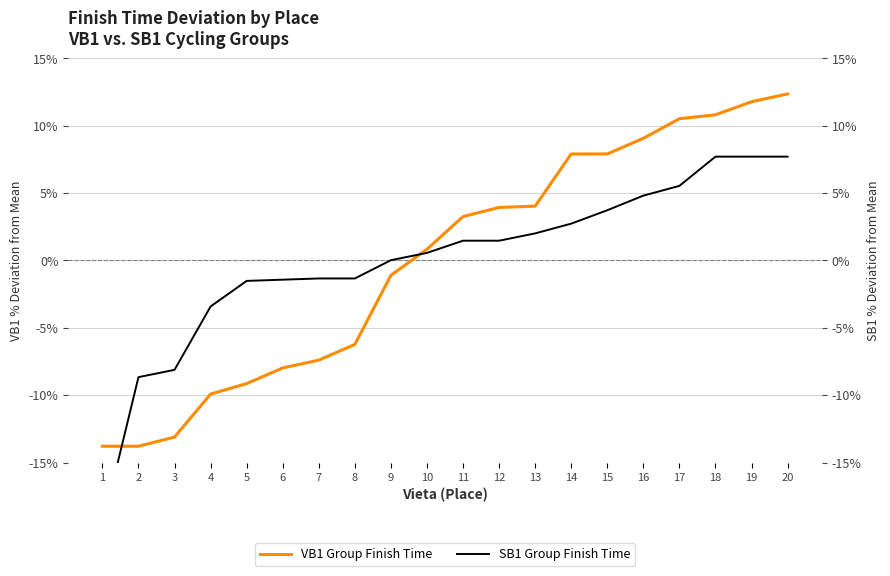

The SB1 Group Finish Time series shows 2.3 at 15. True or false?

False